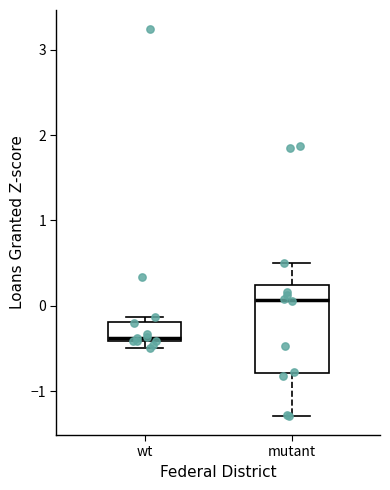

Which box's median line is the highest?

mutant